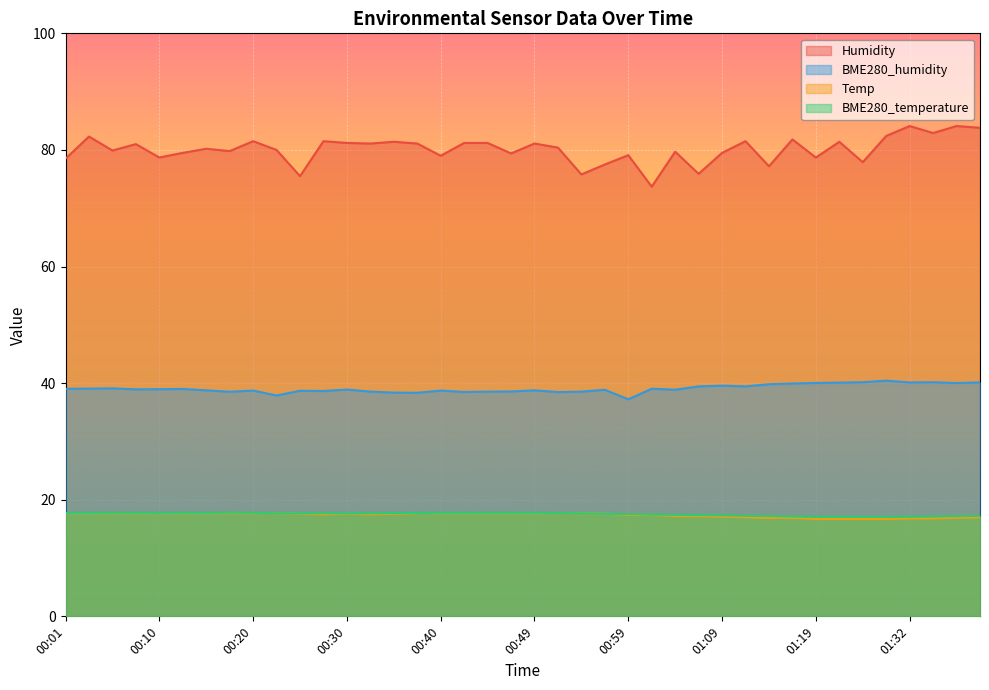

What position from the left is 00:32?

14